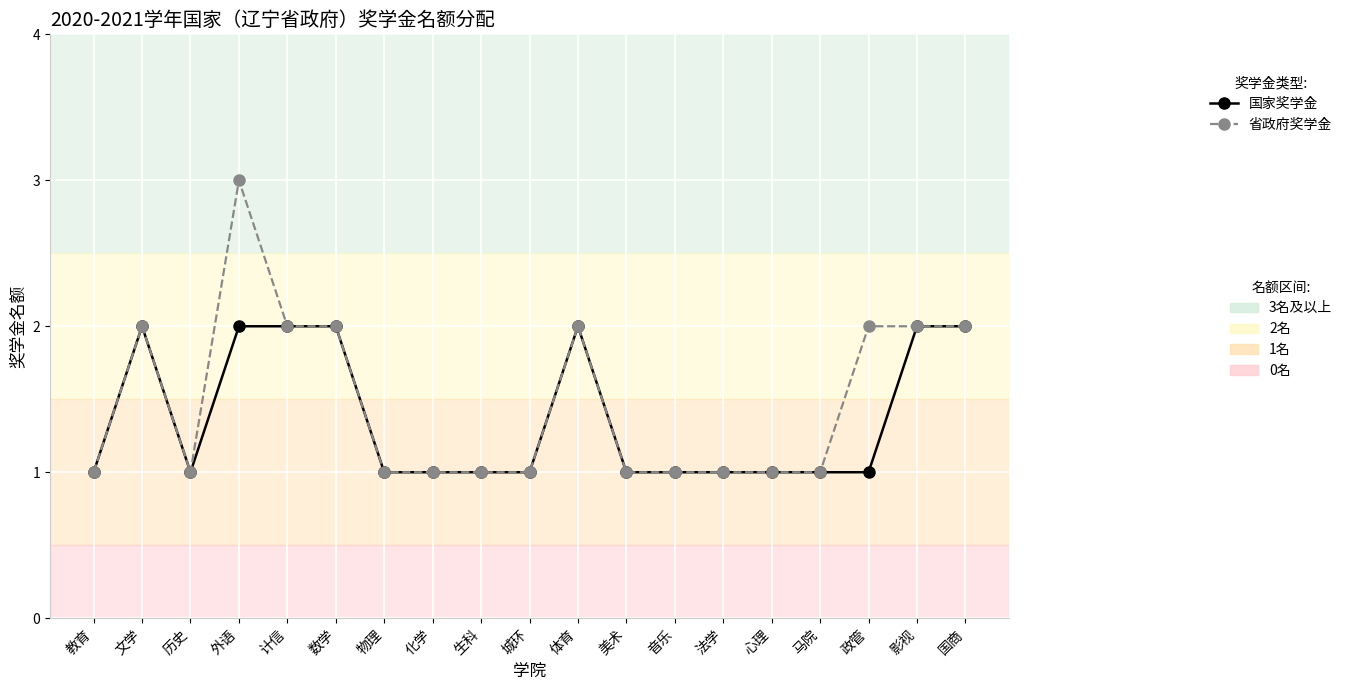

What is the maximum value shown in the chart?

3